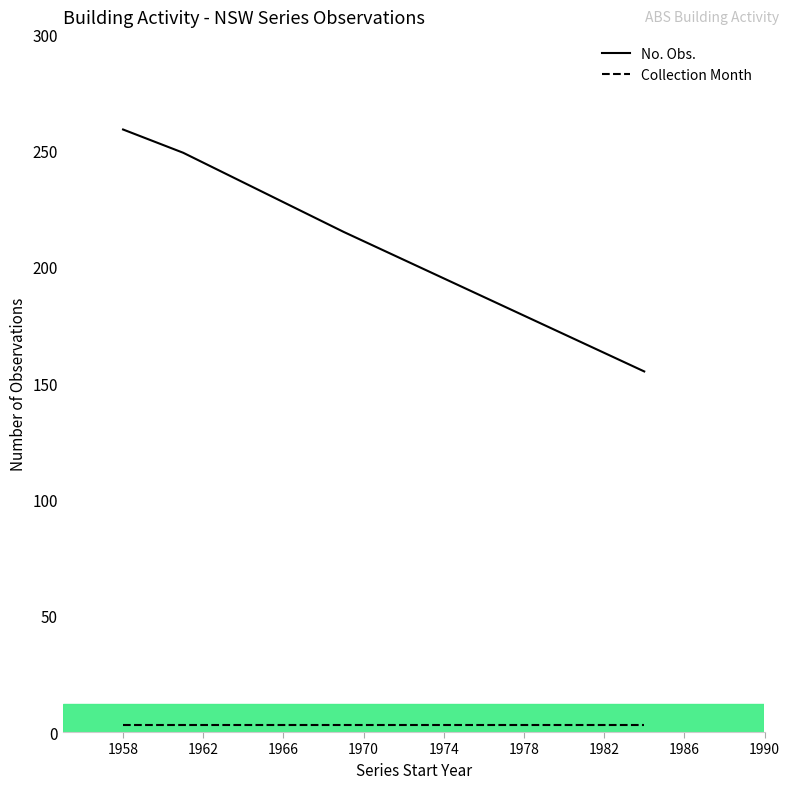

What is the minimum value for Collection Month?

3